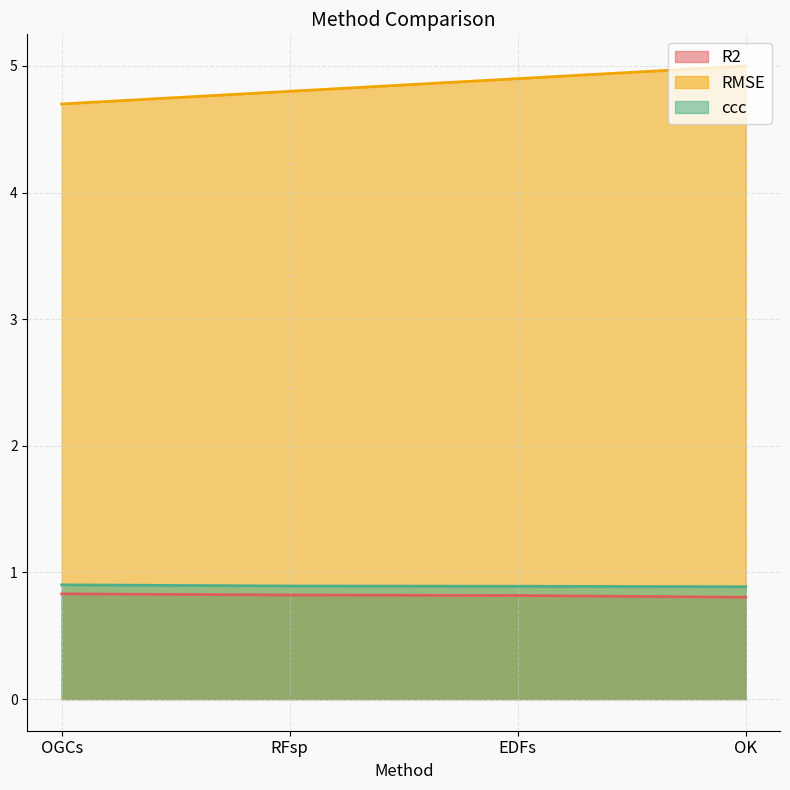

True or false: RMSE and R2 cross at least once.

False